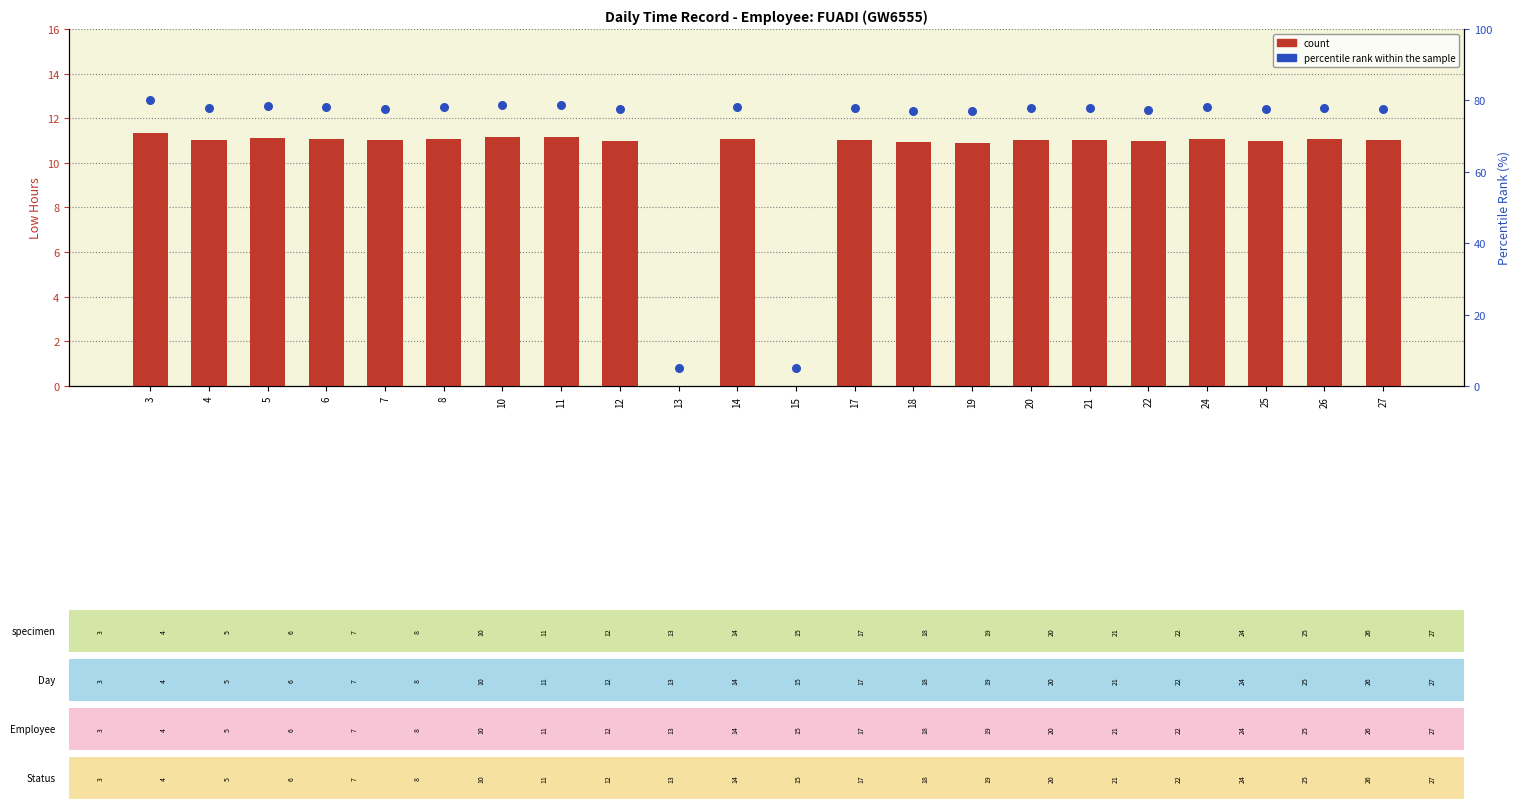

Which series contains the lowest Y value?

count